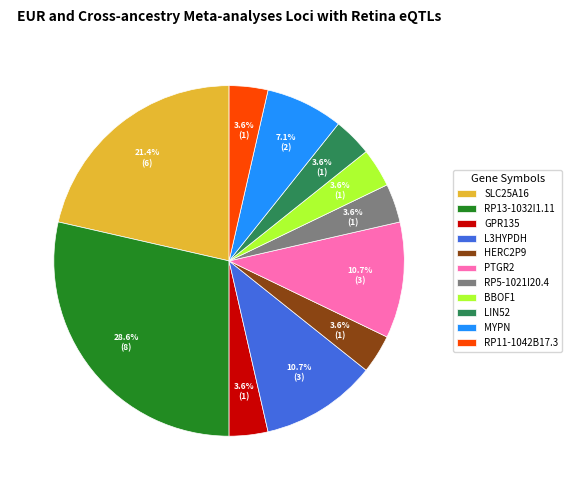

Which slice is the largest?

RP13-1032I1.11